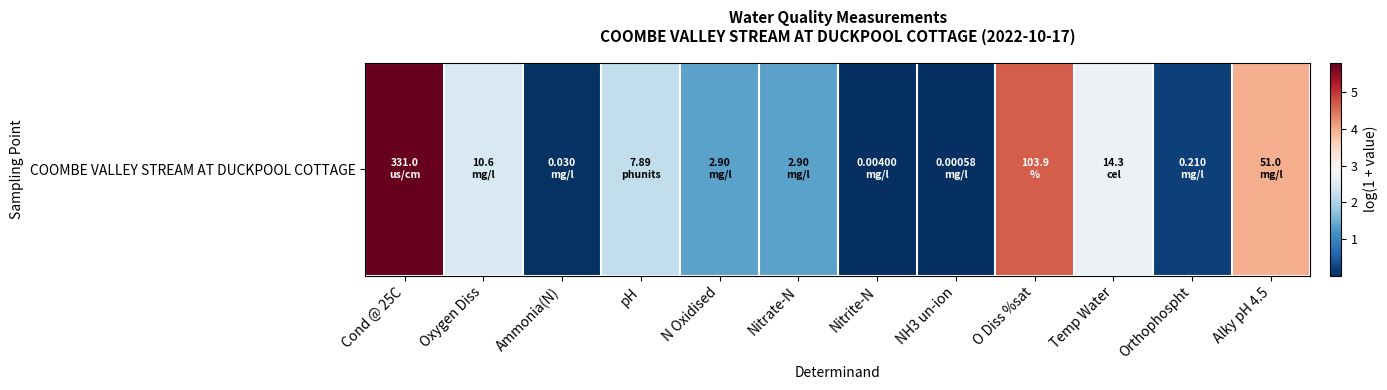

Reading left to right, what are all the values shown in this chart?

Cond @ 25C=5.8	Oxygen Diss=2.5	Ammonia(N)=0.0	pH=2.2	N Oxidised=1.4	Nitrate-N=1.4	Nitrite-N=0.0	NH3 un-ion=0.0	O Diss %sat=4.7	Temp Water=2.7	Orthophospht=0.2	Alky pH 4.5=4.0